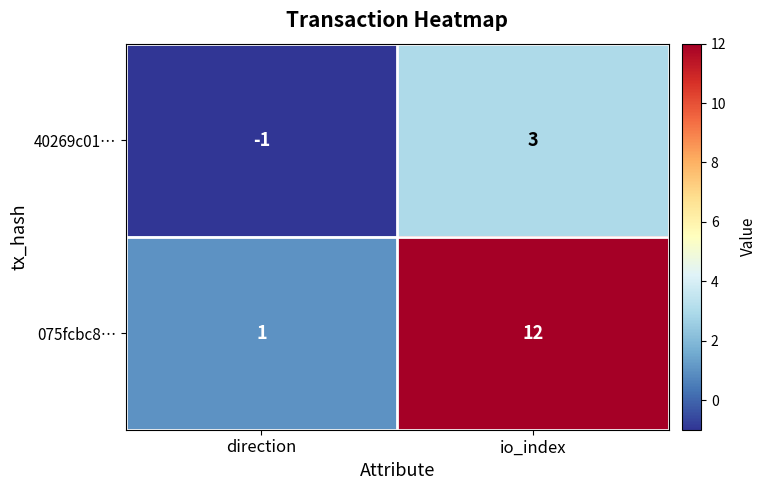

Reading right to left, what are all the values shown in this chart?

40269c01…: io_index=3	direction=-1
075fcbc8…: io_index=12	direction=1